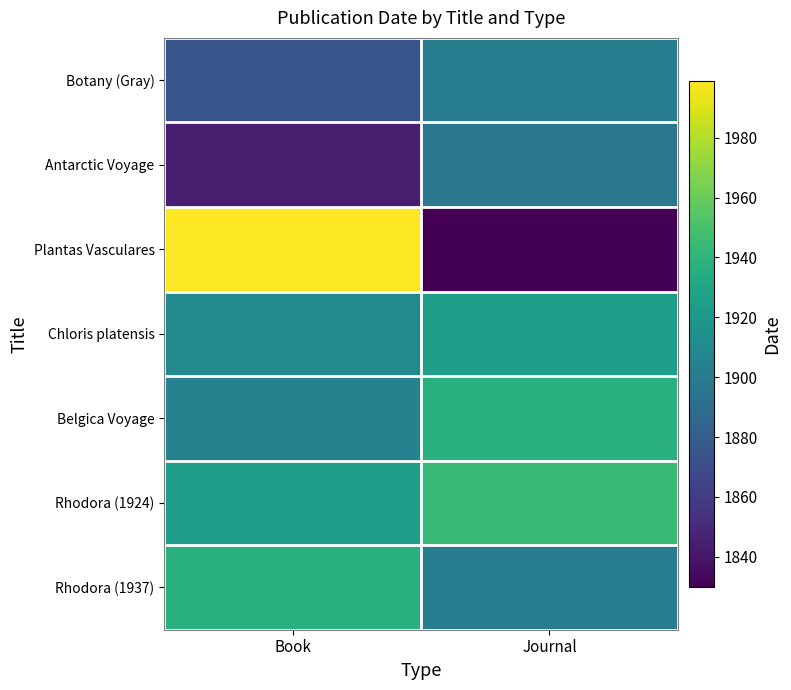

Which has a higher value, Book or Journal?

Journal